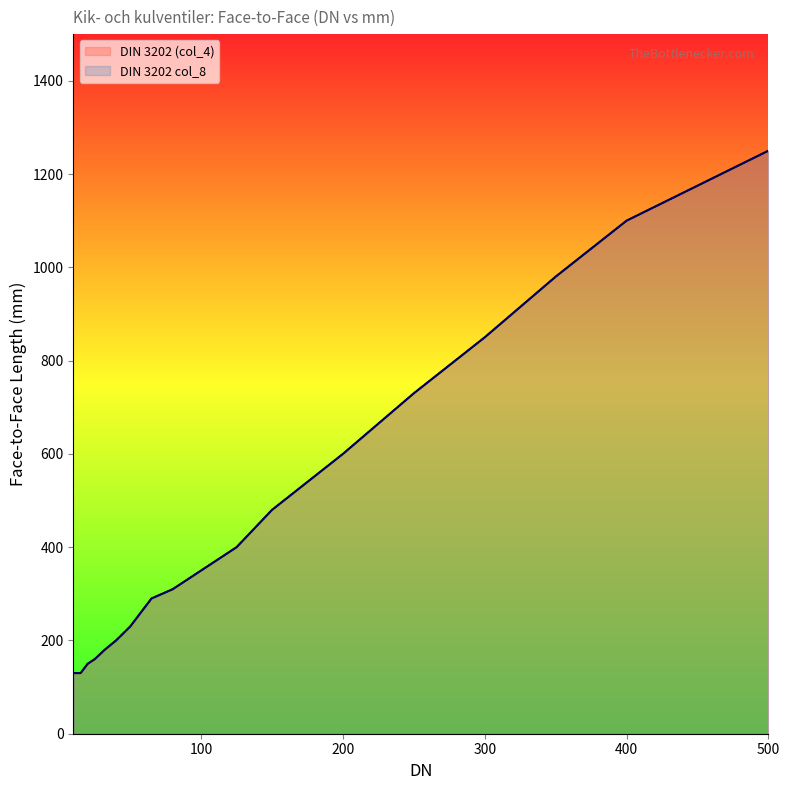

What is the difference between the second highest and minimum values in the DIN 3202 col_8 series?

970